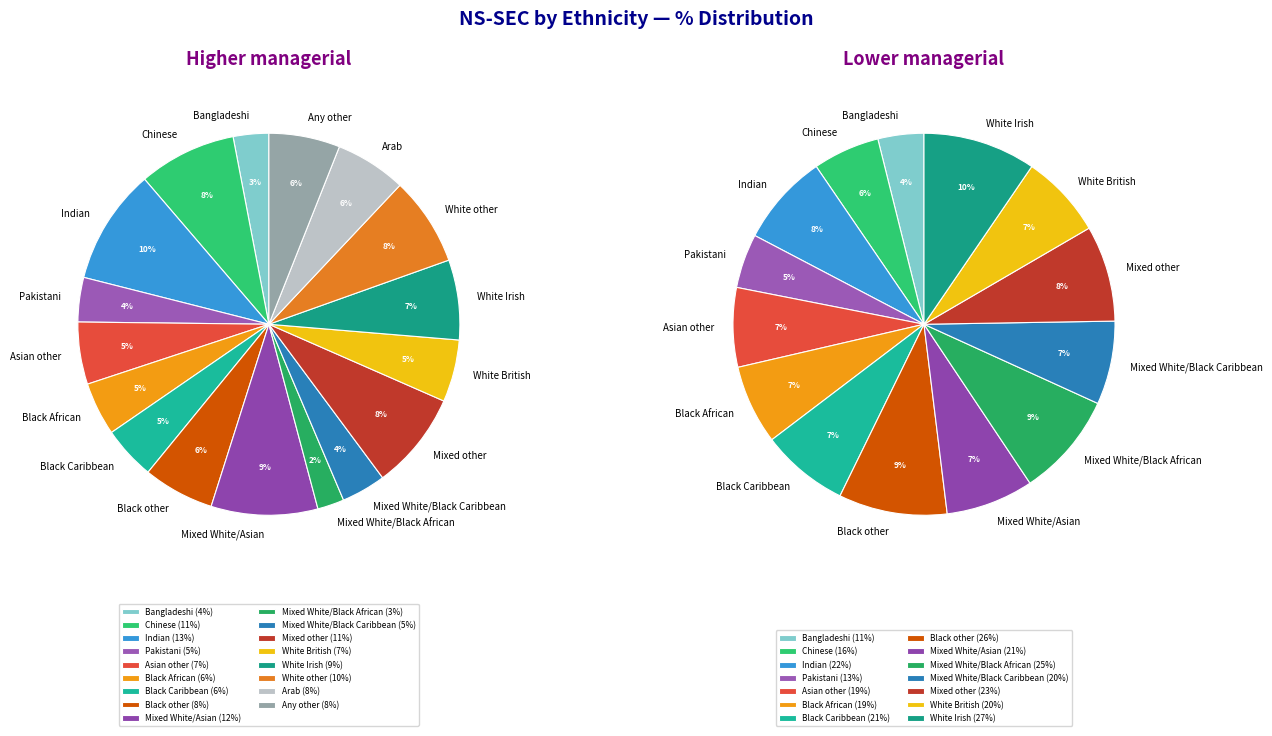

What percentage is the Black African slice, to the nearest percent?

7%